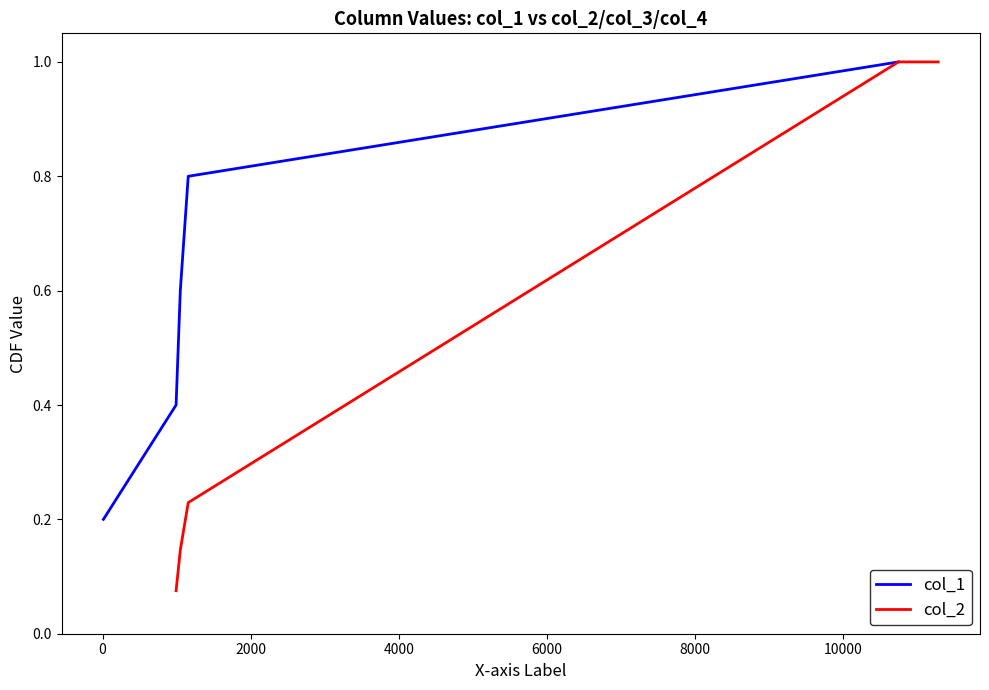

Reading left to right, transcribe all the data shown in this chart.

col_1: 0.2	0.4	0.6	0.8	1.0
col_2: 0.1	0.1	0.2	1.0	1.0